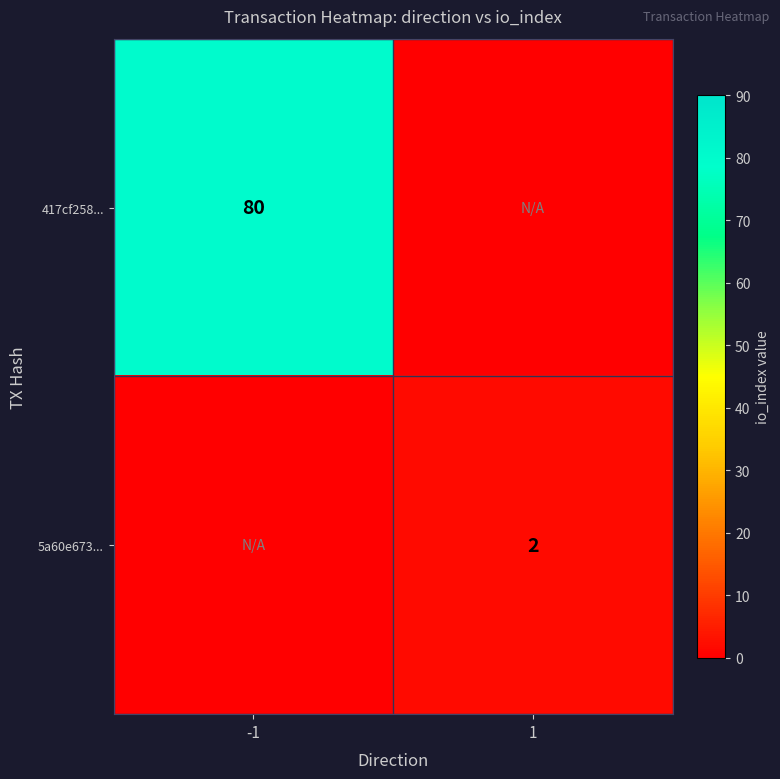

The 5a60e673... series shows 1 at 1. True or false?

False